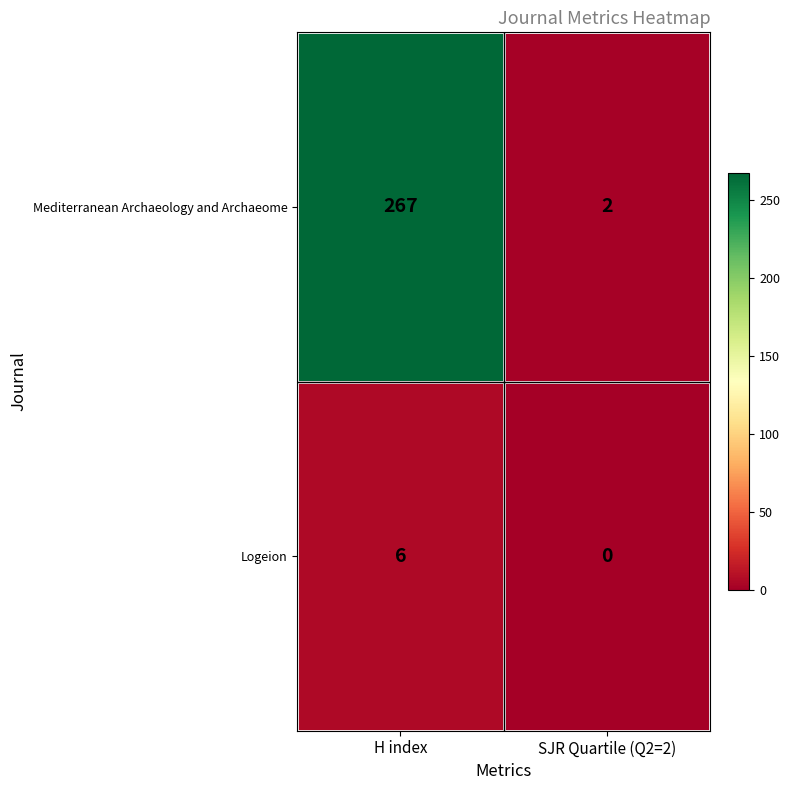

Reading left to right, transcribe all the data shown in this chart.

Mediterranean Archaeology and Archaeome: 267	2
Logeion: 6	0